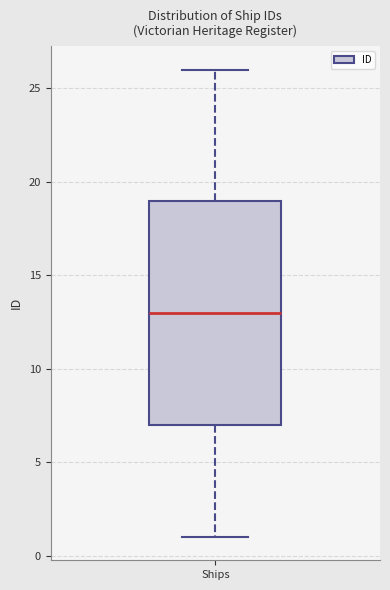

Read this box plot against the y-axis: the position of the median line, the range covered by the box, and the ends of both whiskers. The values are not printed on the chart, so give them approximately, as read against the axis.

median 13, box 7 to 19, whiskers 1 to 26